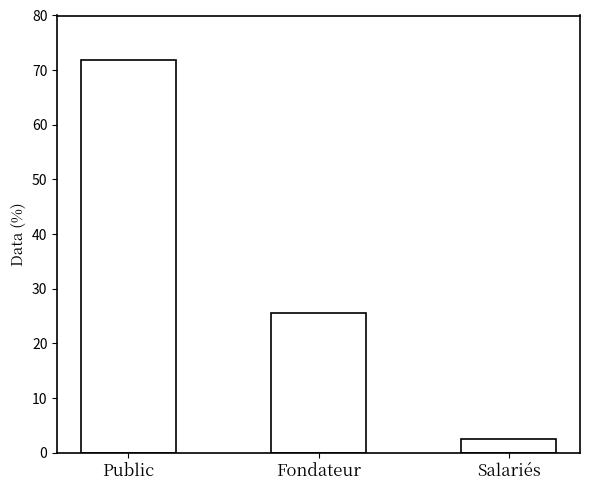

What is the sum of all values?

100.0